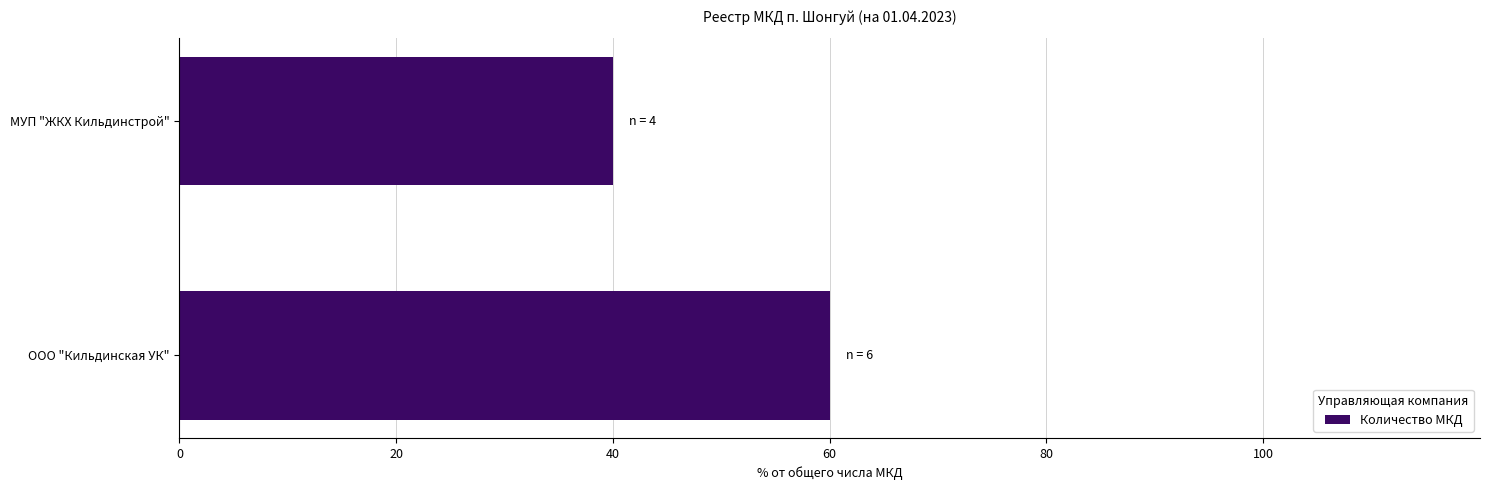

What is the ratio of the value at ООО "Кильдинская УК" to the value at МУП "ЖКХ Кильдинстрой"?

1.5